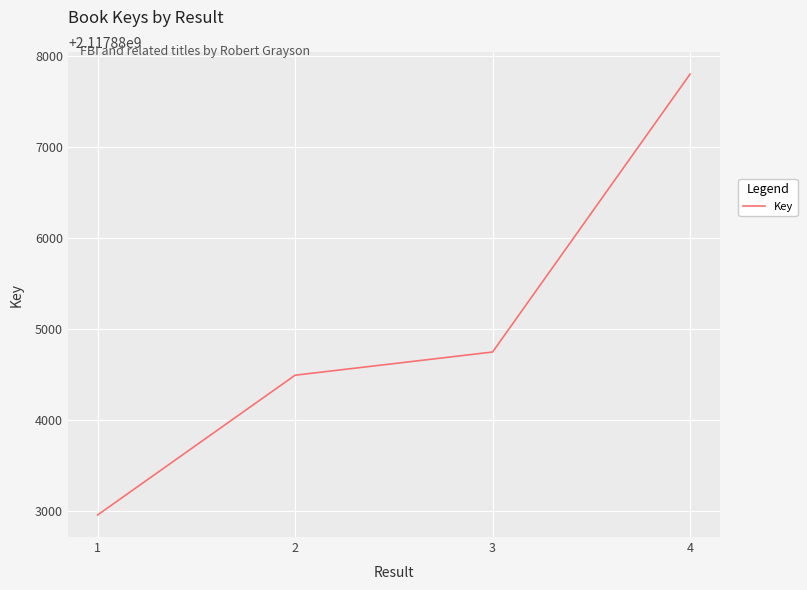

What is the smallest value displayed?

2117882953